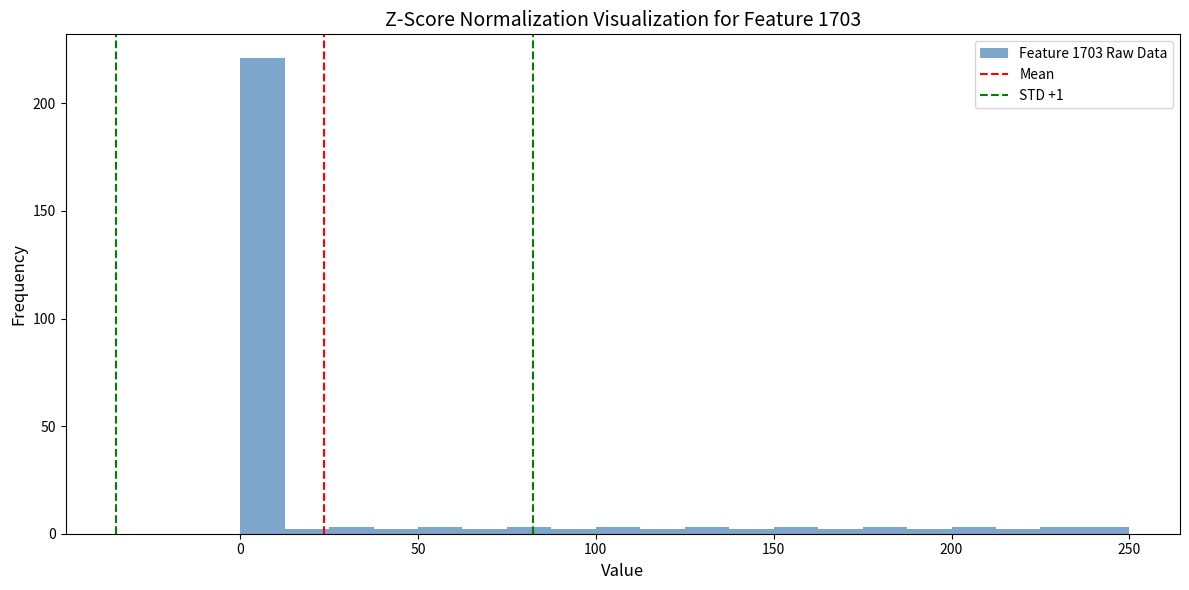

Around what value on the x-axis is the tallest bar? Give the approximate position of its centre, as read against the axis.

5